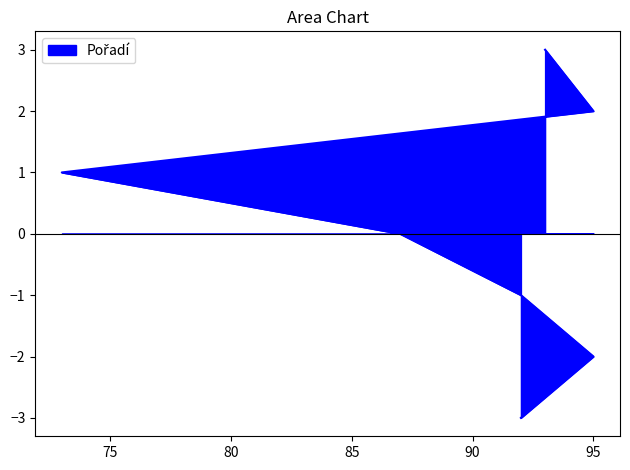

How many positive values are there?

3